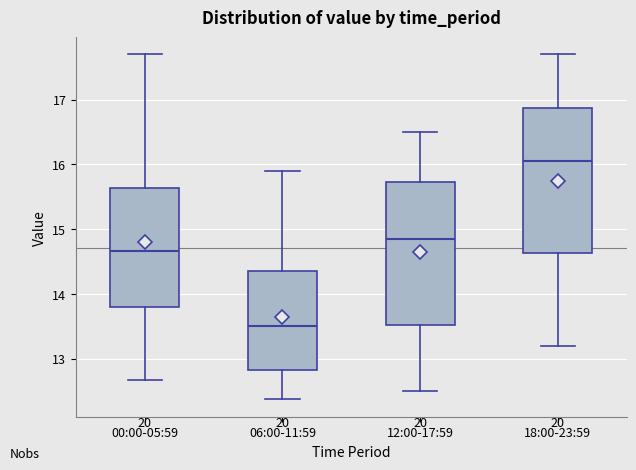

Reading left to right, read every box against the y-axis: the position of its median line, the range the box covers, and the ends of its whiskers. The values are not printed on the chart, so give them approximately, as read against the axis.

00:00-05:59: median 14.7, box 13.8 to 15.6, whiskers 12.7 to 17.7
06:00-11:59: median 13.5, box 12.8 to 14.4, whiskers 12.4 to 15.9
12:00-17:59: median 14.9, box 13.5 to 15.7, whiskers 12.5 to 16.5
18:00-23:59: median 16.1, box 14.6 to 16.9, whiskers 13.2 to 17.7